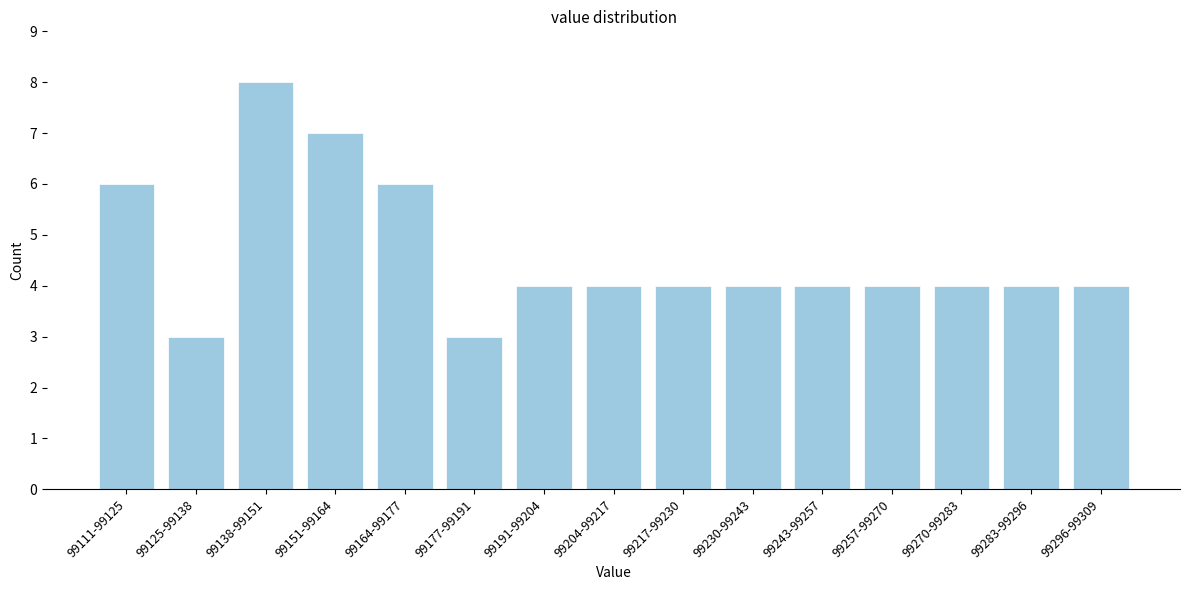

Reading left to right, transcribe all the data shown in this chart.

6	3	8	7	6	3	4	4	4	4	4	4	4	4	4